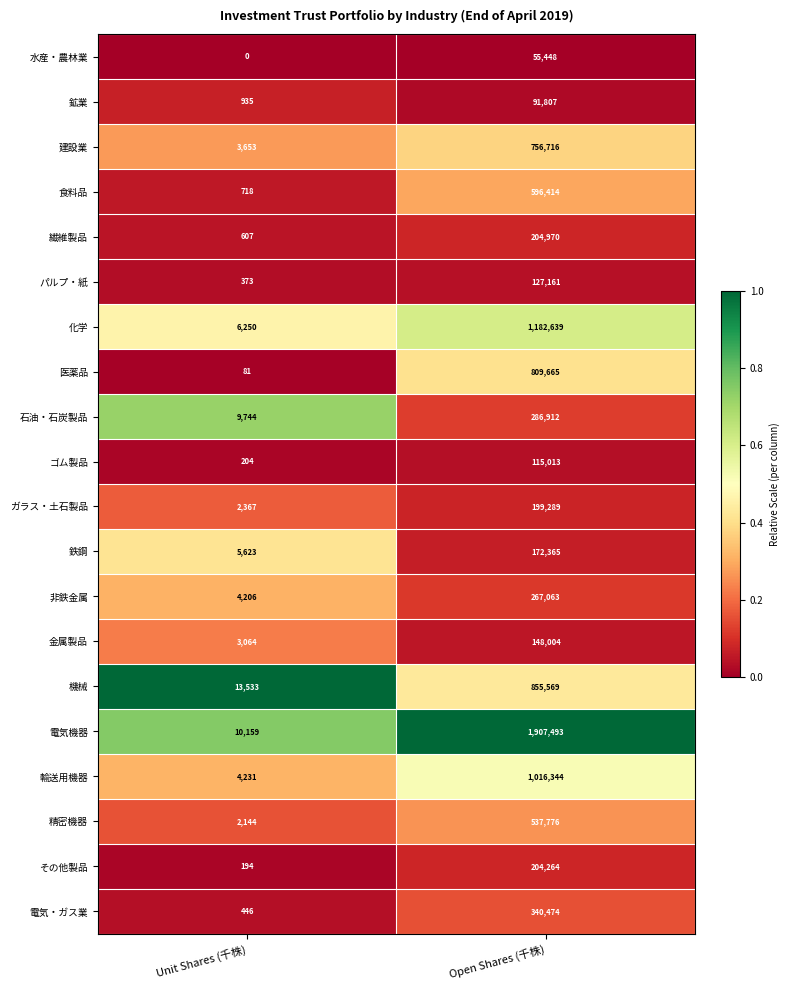

What is the lowest value of the 電気・ガス業 series?

446